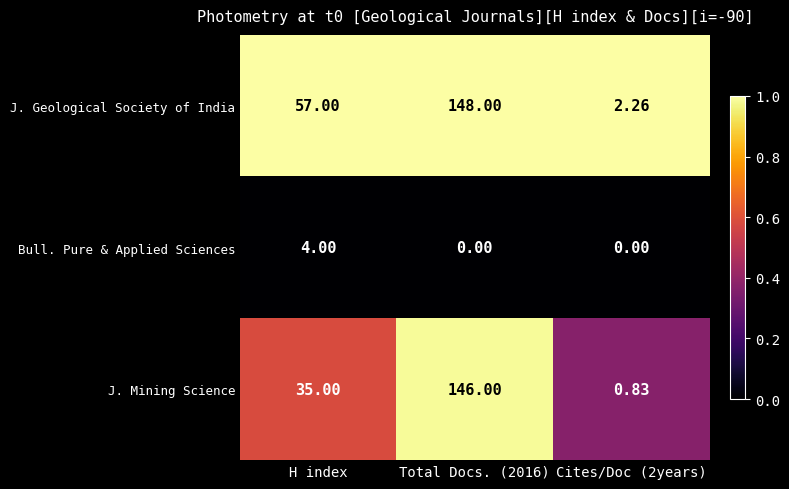

Rank the series at Total Docs. (2016) from lowest to highest value.

Bull. Pure & Applied Sciences, J. Mining Science, J. Geological Society of India